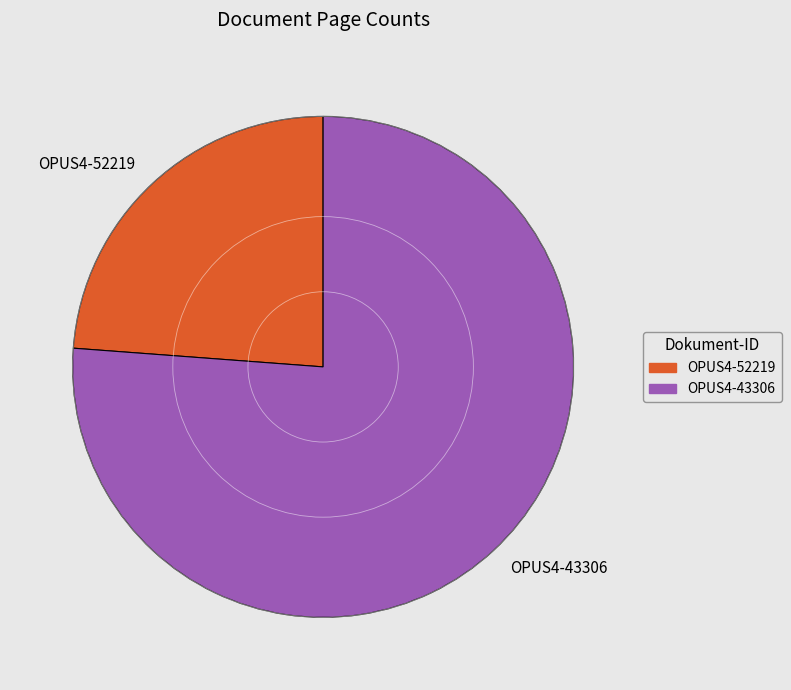

Rank the categories by value from lowest to highest.

OPUS4-52219, OPUS4-43306